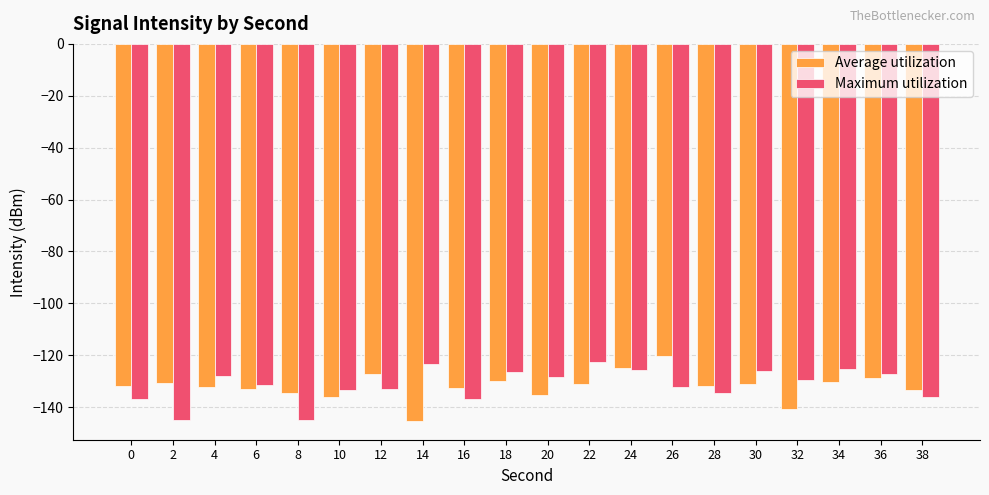

What is the sum of the Maximum utilization values at 4 and 34?

-253.3